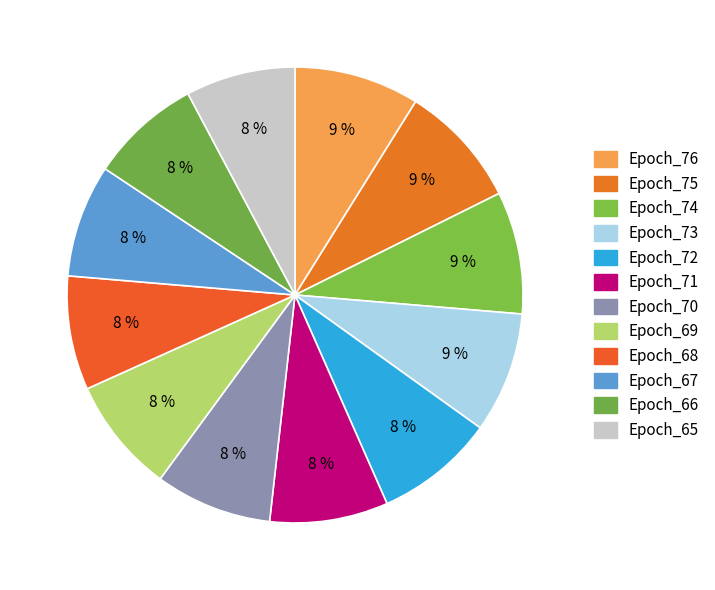

How many segments does this pie chart have?

12